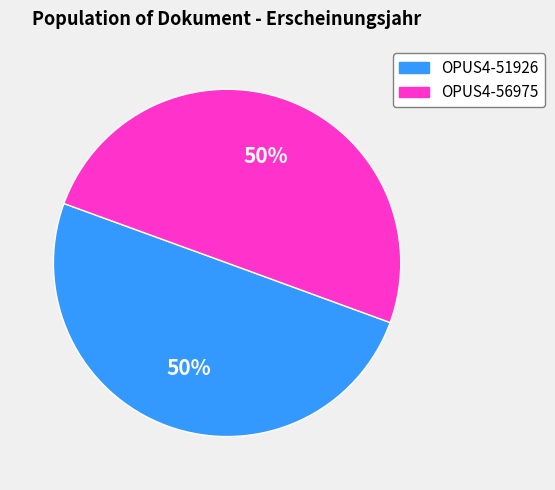

How many slices are in this pie chart?

2